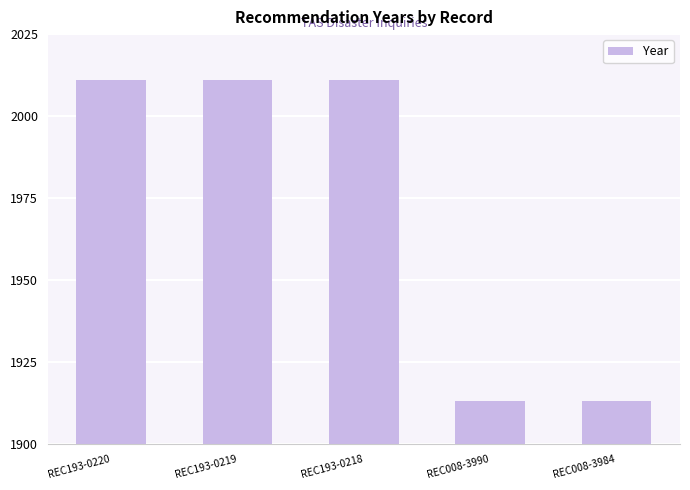

Are the bars horizontal?

No